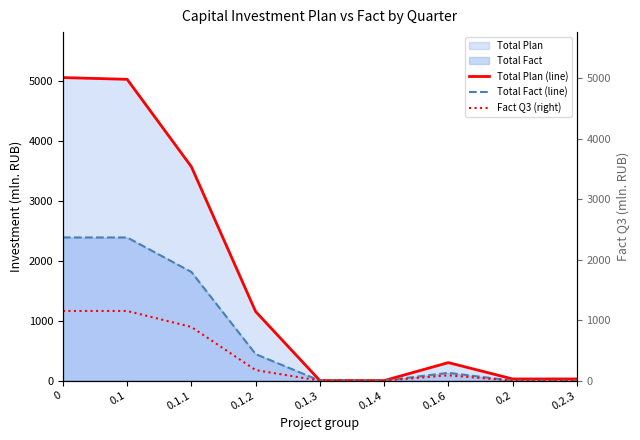

What is the value of the Total Plan (line) point at the 8th from the left?

29.0